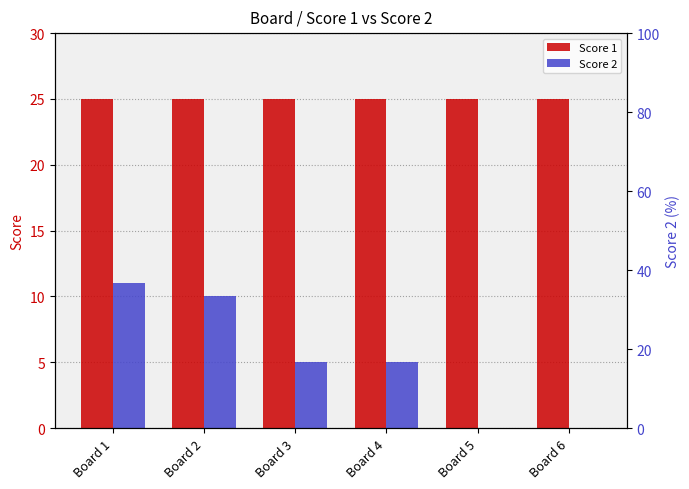

Which category has the lowest value in the Score 2 series?

Board 5